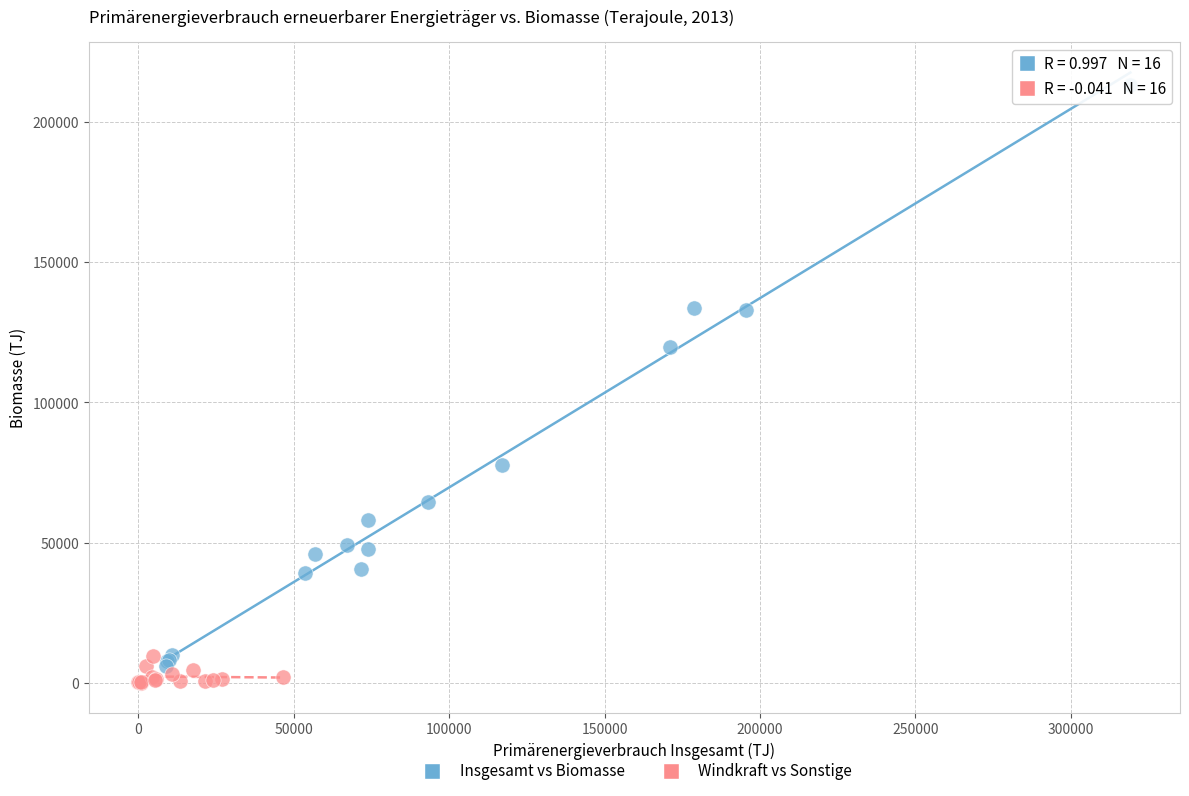

Which series has the widest spread of Y values?

Insgesamt vs Biomasse